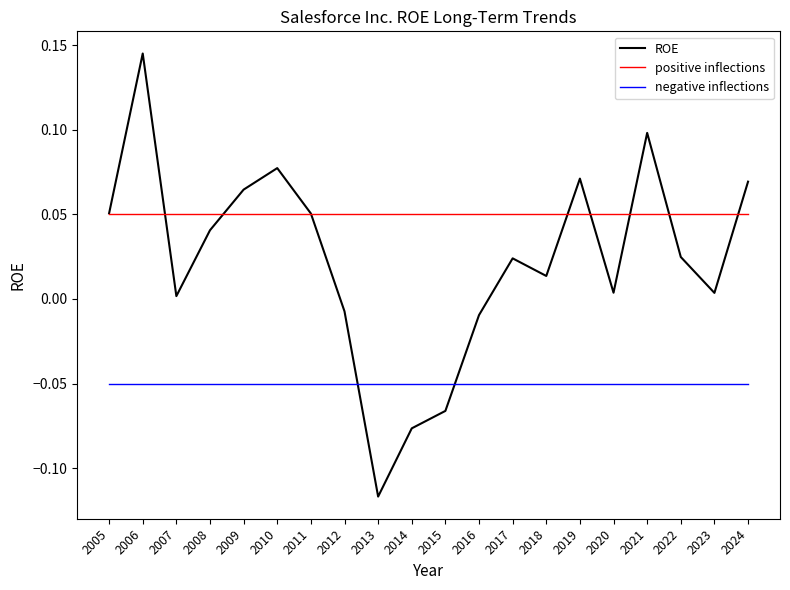

Which category has the lowest value across all series?

2013